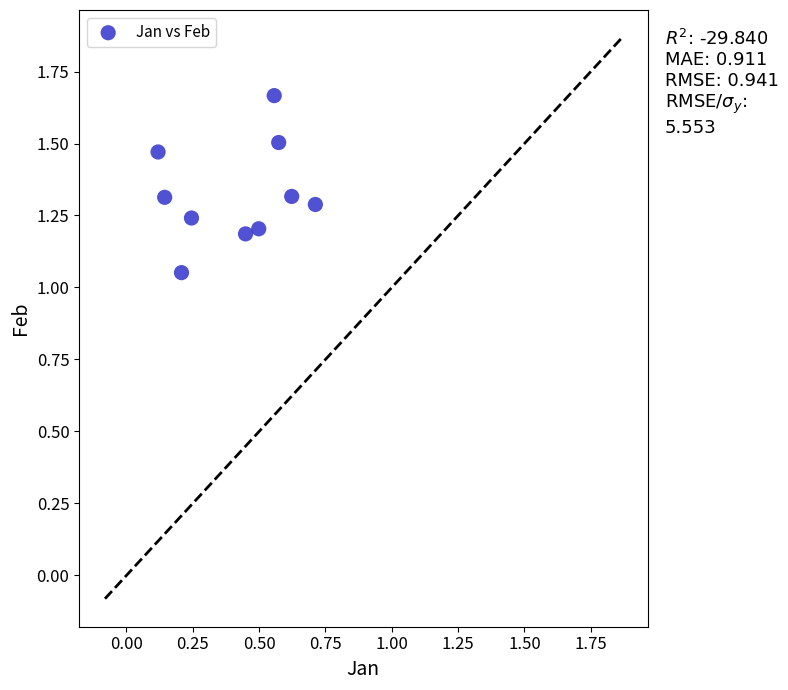

What is the average Y value?

1.3